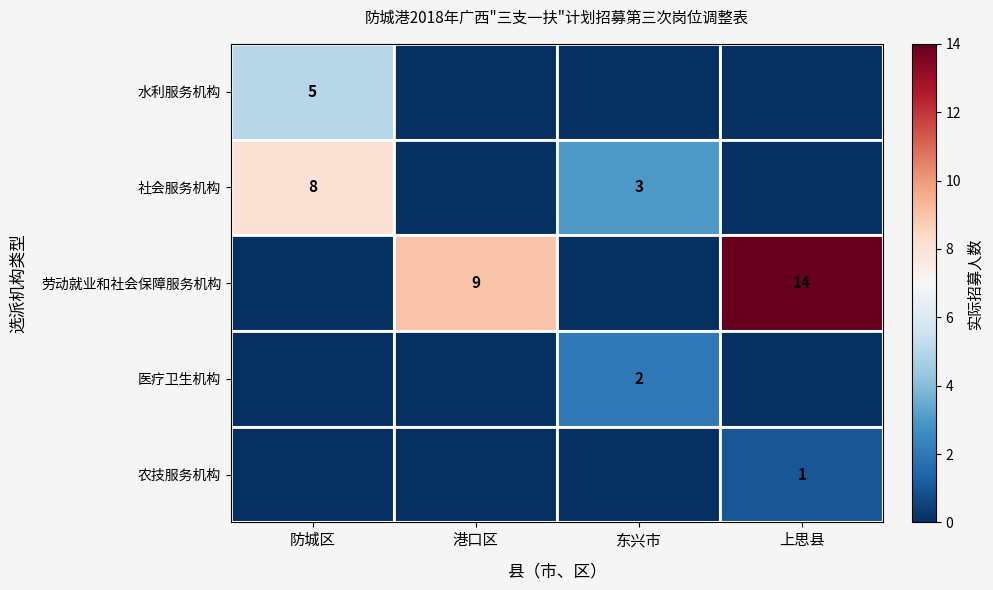

At which category is the sum across all series the highest?

上思县